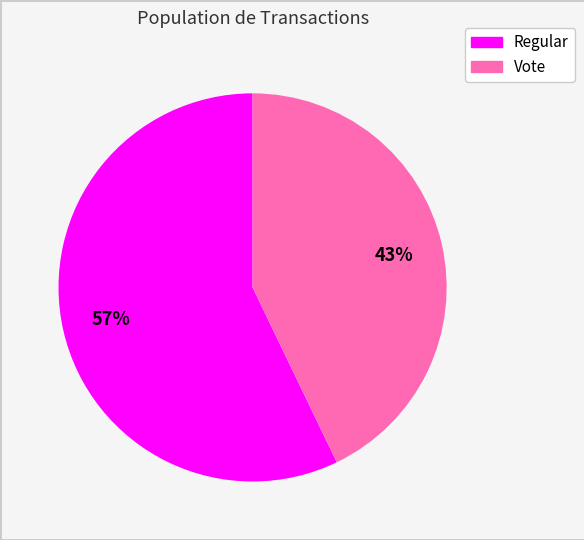

To the nearest percent, what is the difference between the largest and smallest slice percentages?

14%